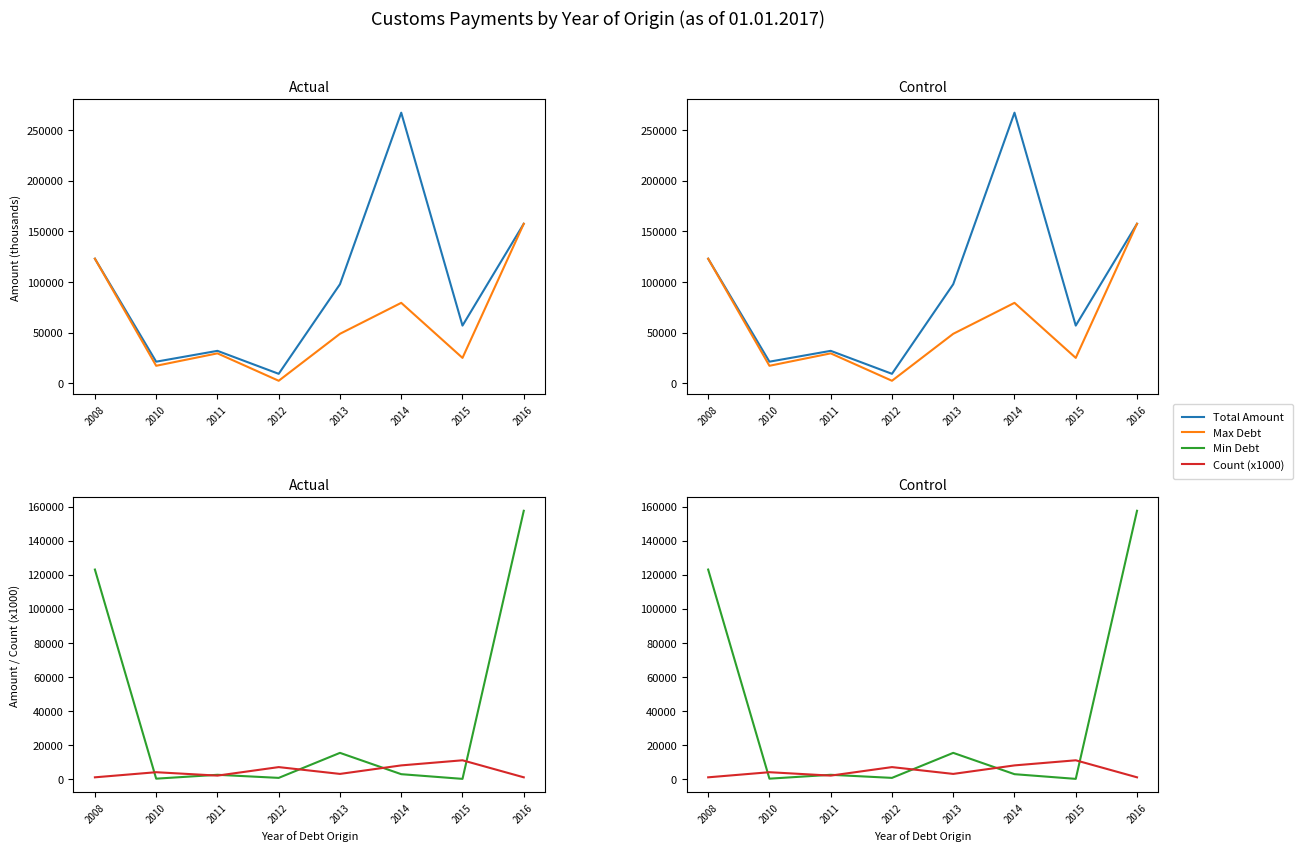

Rank the series by their average value, from highest to lowest.

Total Amount, Max Debt, Min Debt, Count (x1000)